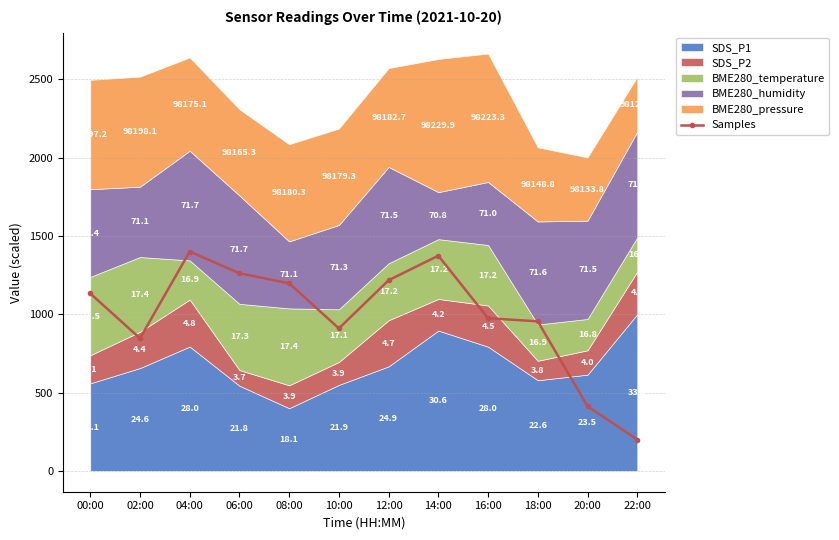

List the labels in order of value, smallest first.

22:00, 20:00, 02:00, 10:00, 18:00, 16:00, 00:00, 08:00, 12:00, 06:00, 14:00, 04:00